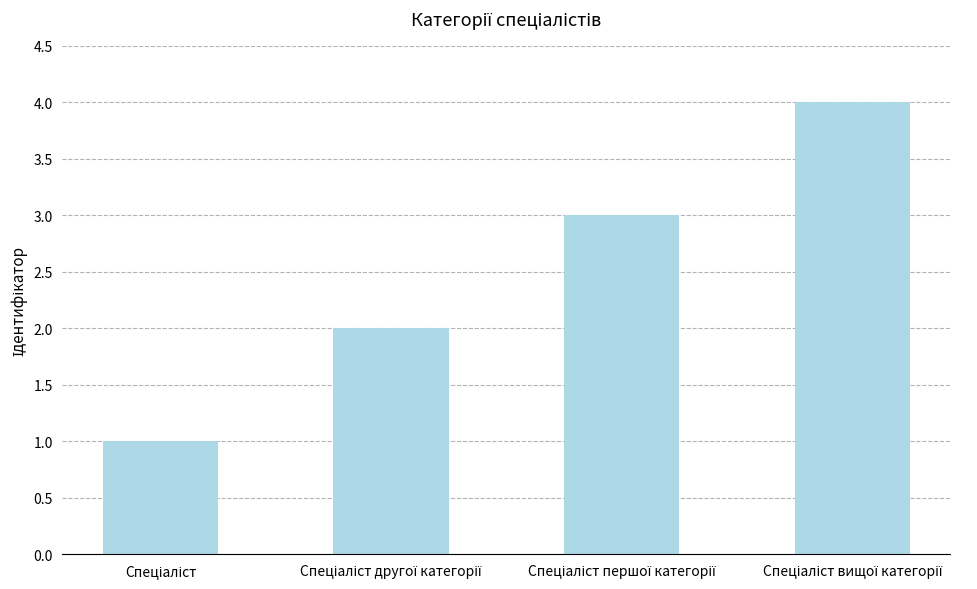

What is the difference between the maximum and minimum values?

3